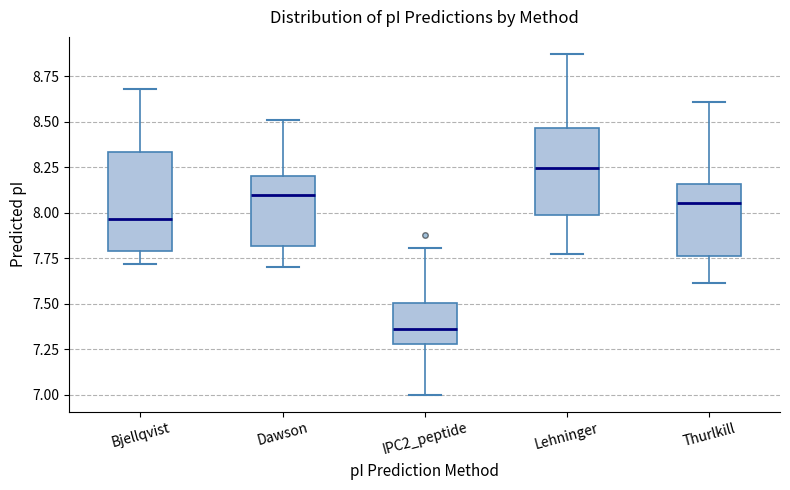

Which box has the highest median line?

Lehninger